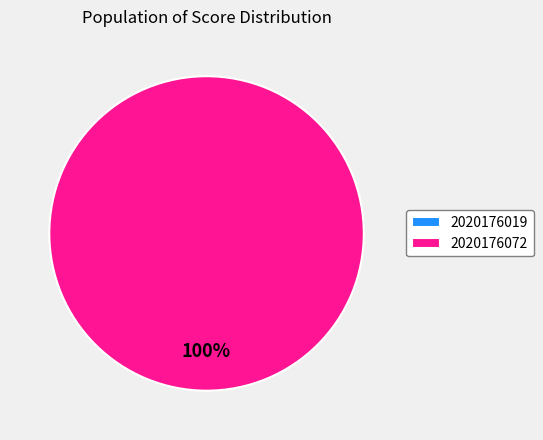

What is the change in value from 2020176019 to 2020176072?

+6